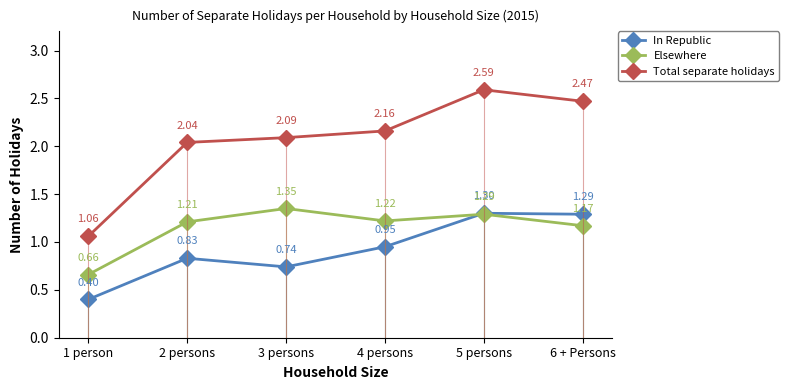

Rank the series by their maximum value, from lowest to highest.

In Republic, Elsewhere, Total separate holidays